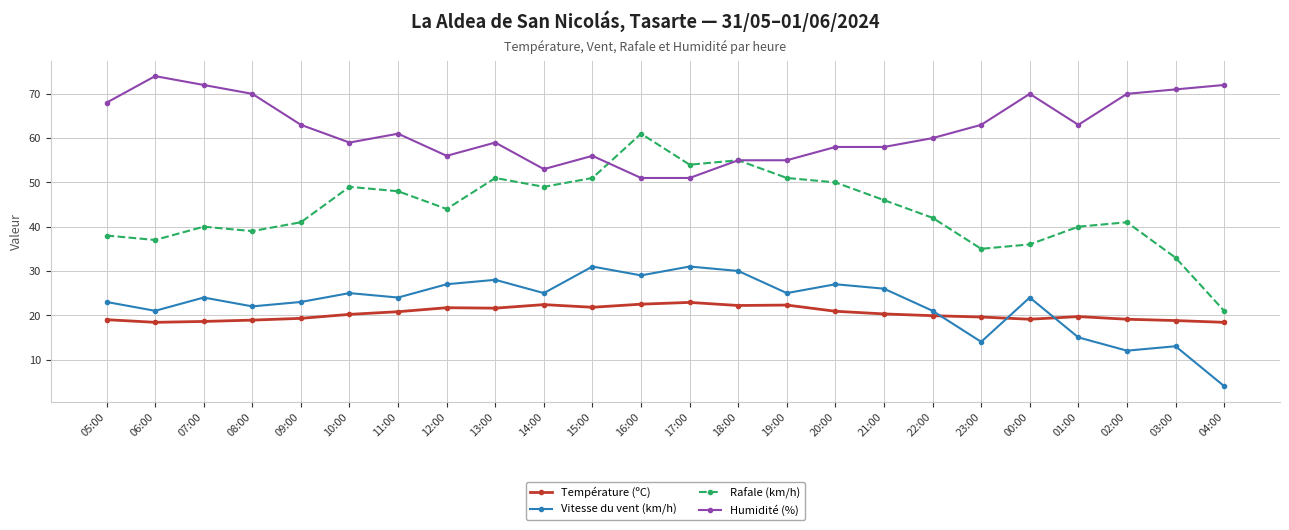

What is the label of the 4th point from the left?

08:00